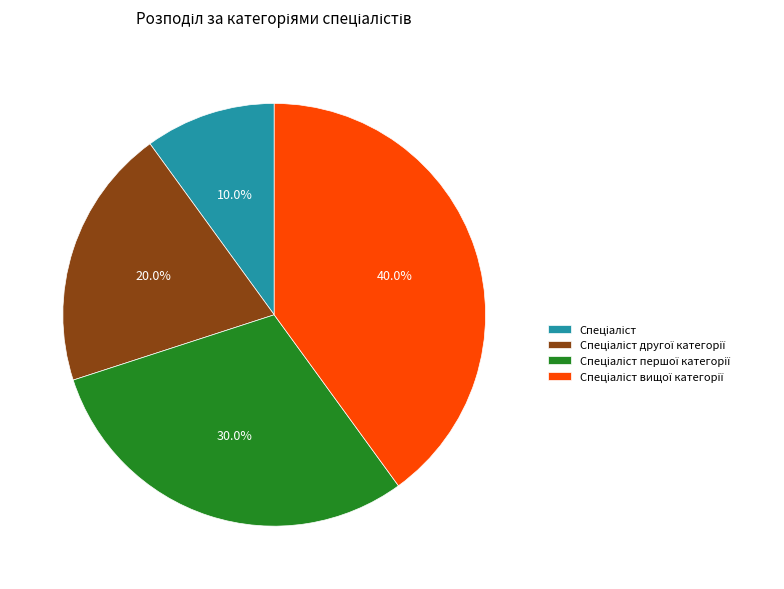

Does any single category account for the majority?

No